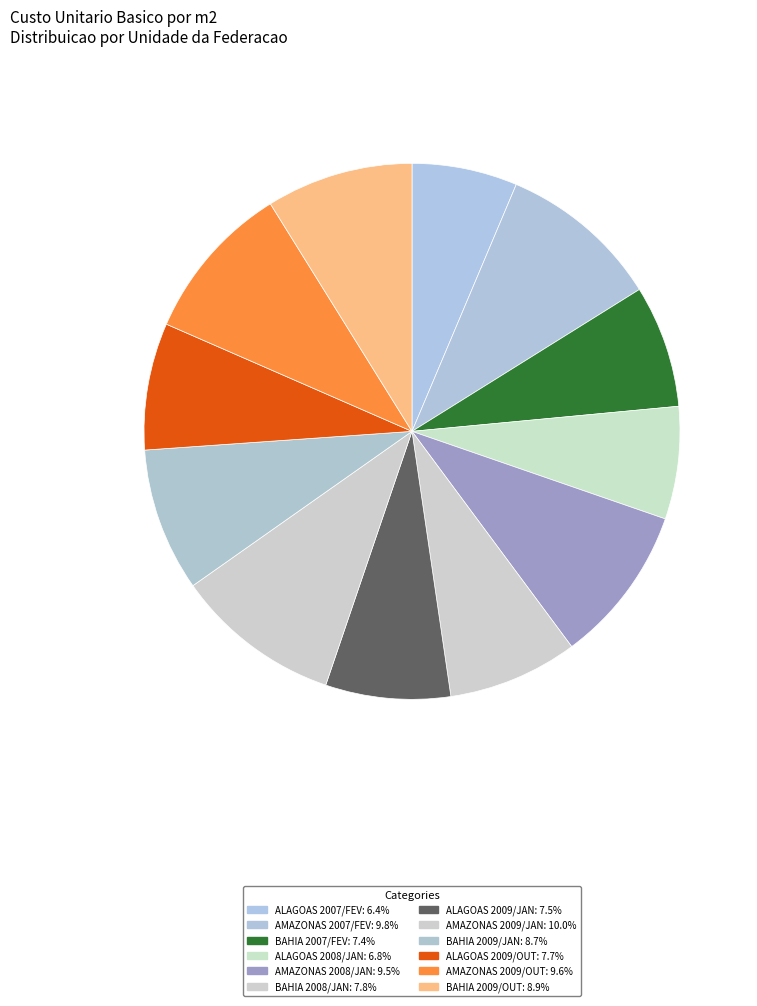

Which slice is the smallest?

ALAGOAS 2007/FEV